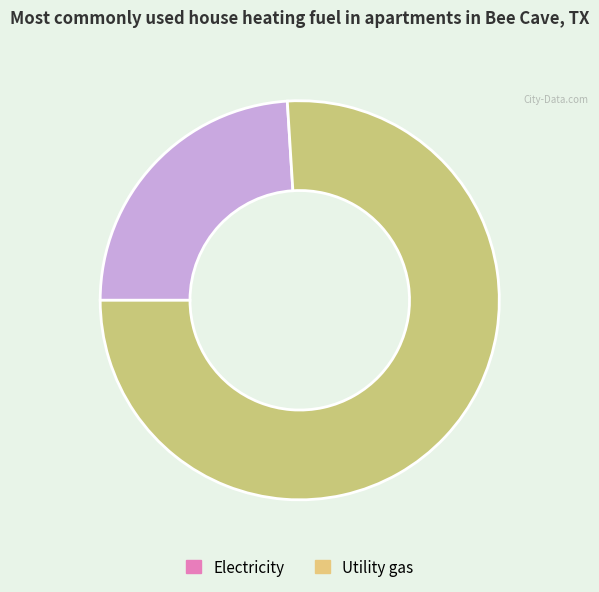

How many segments does this pie chart have?

2